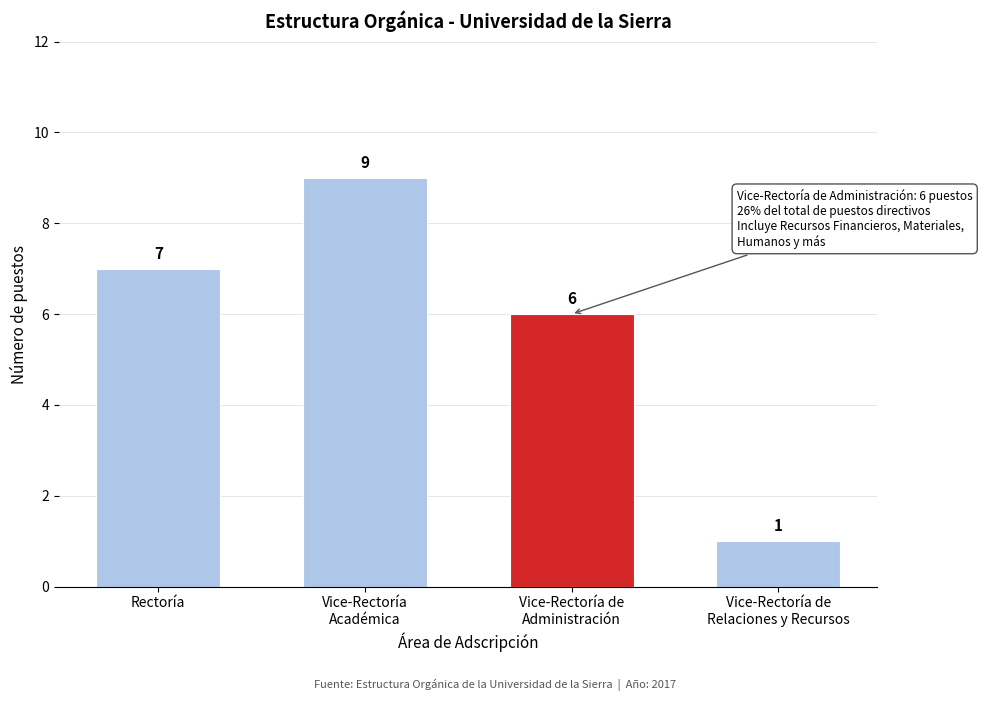

Reading left to right, extract all data points from this chart.

7	9	6	1